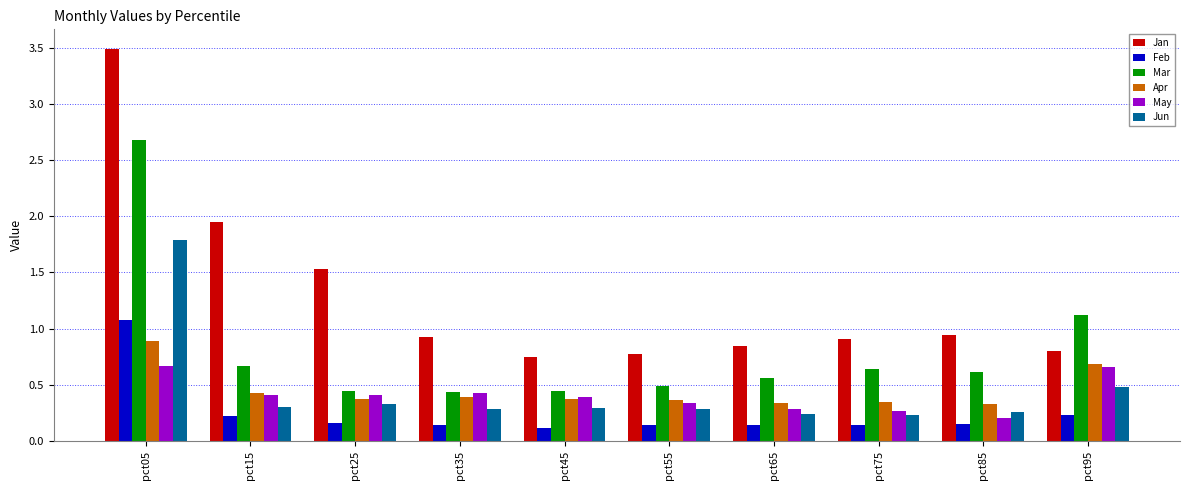

Is it true that Mar equals 0.4 at pct25?

True